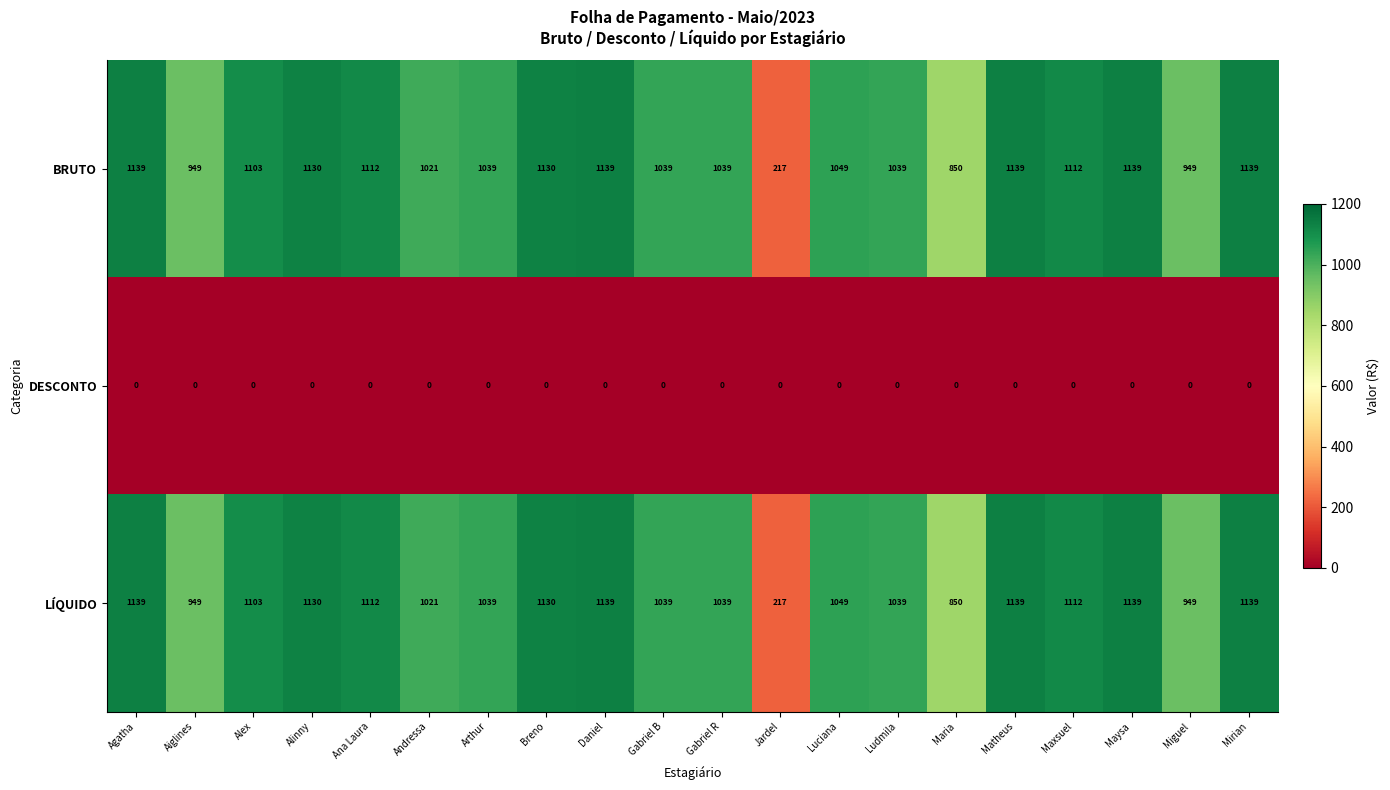

At which label is LÍQUIDO closest to 678?

Maria